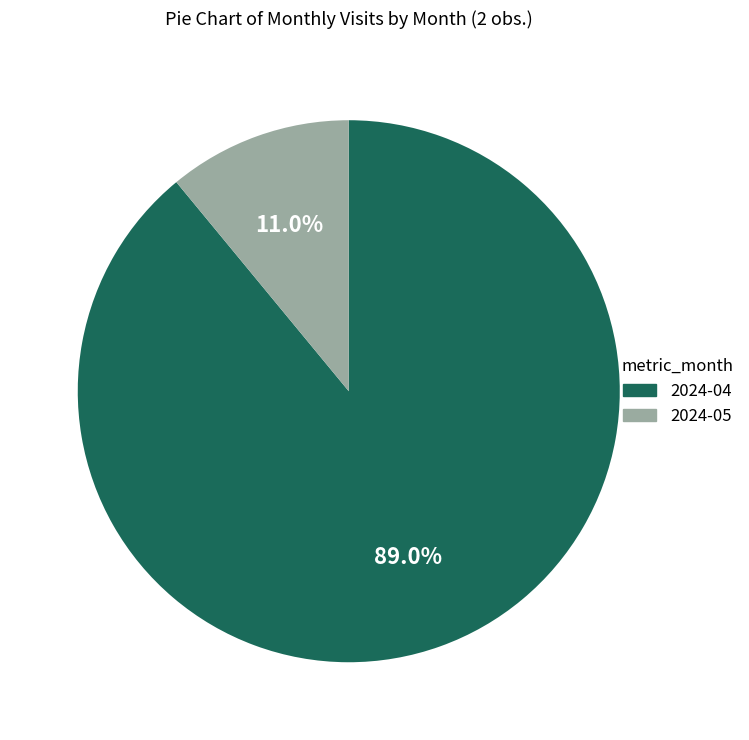

What percentage is NOT represented by 2024-05?

89.0%